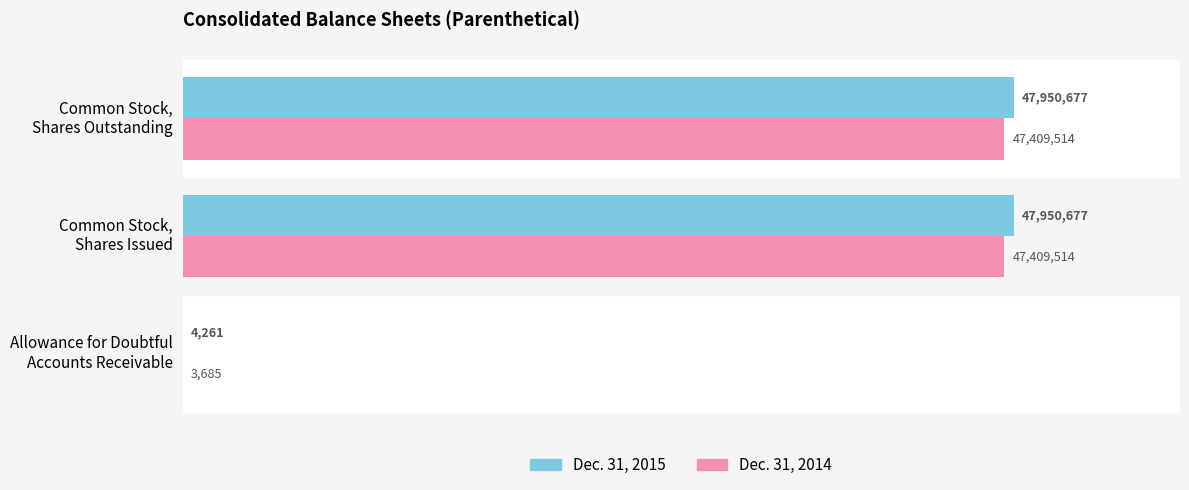

What is the difference between the maximum and minimum values in the Dec. 31, 2014 series?

47405829